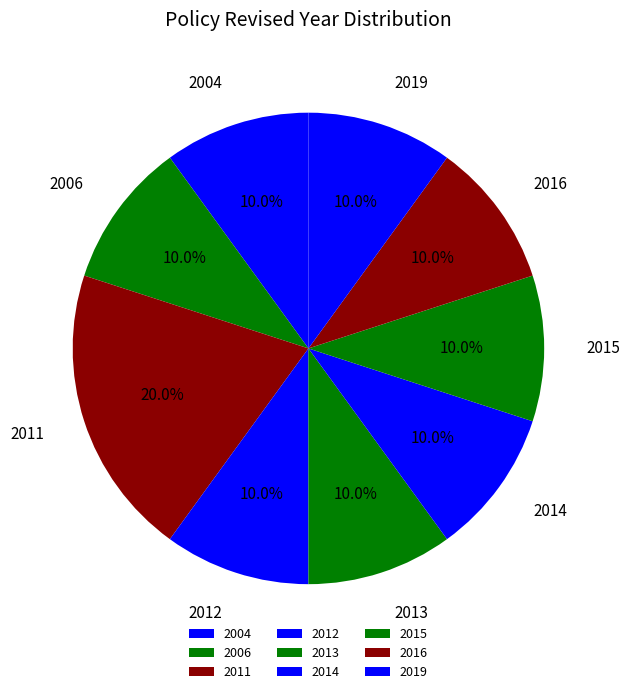

What portion of the pie excludes 2012?

90.0%